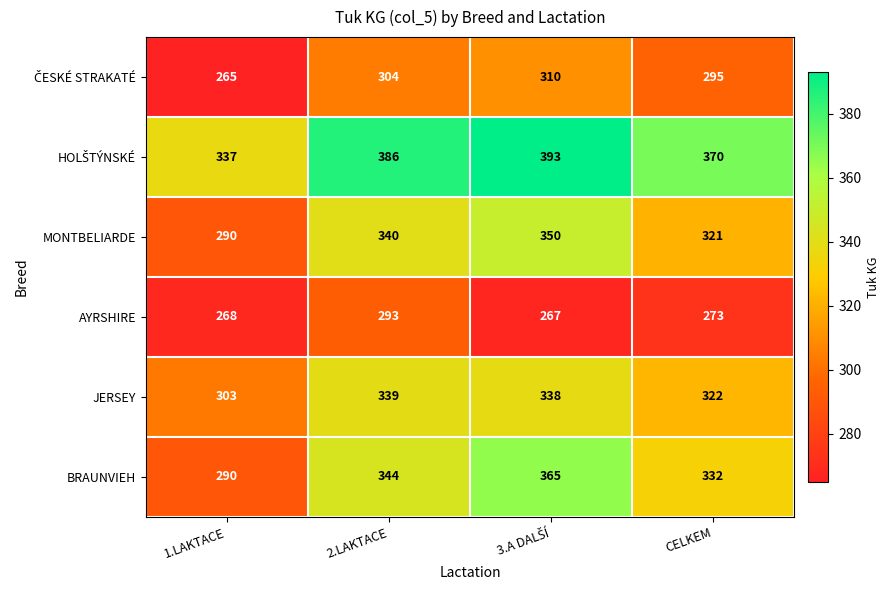

At which label is BRAUNVIEH closest to 327?

CELKEM